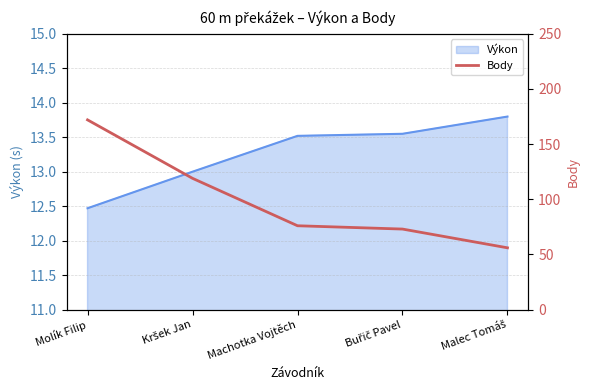

What is the maximum value shown in the chart?

172